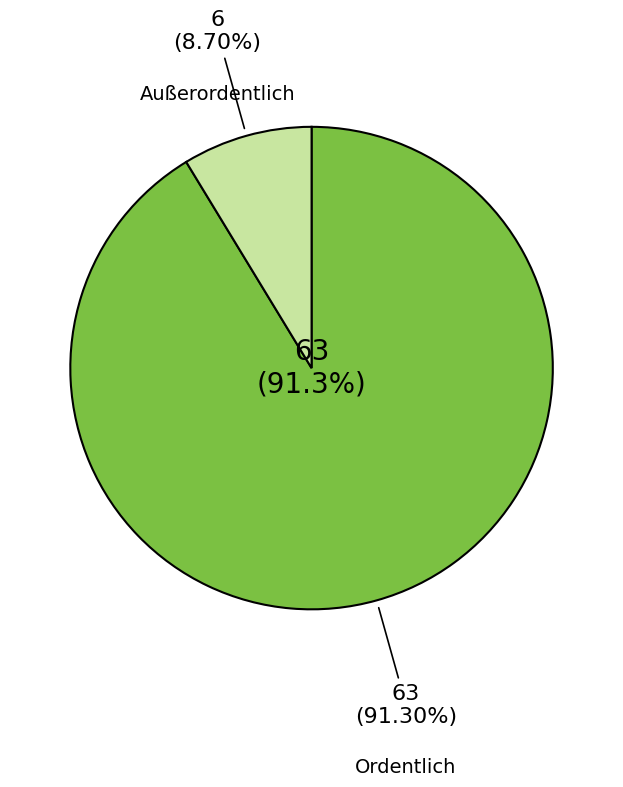

To the nearest percent, what percentage of the pie is Außerordentlich?

9%